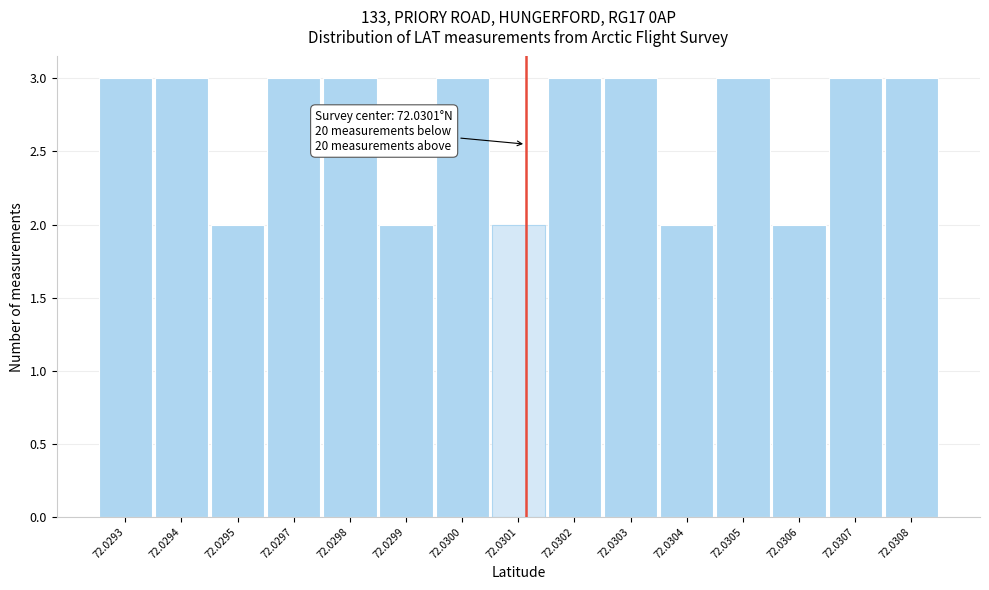

Reading left to right, list all the values displayed in this chart.

3	3	2	3	3	2	3	2	3	3	2	3	2	3	3